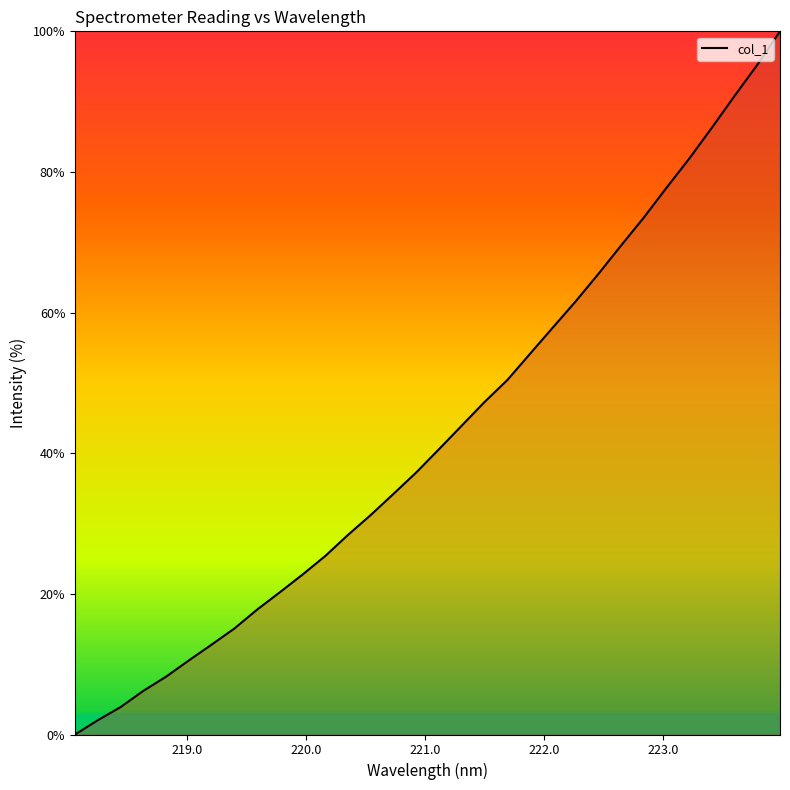

What is the difference between the maximum and minimum values?

100.0